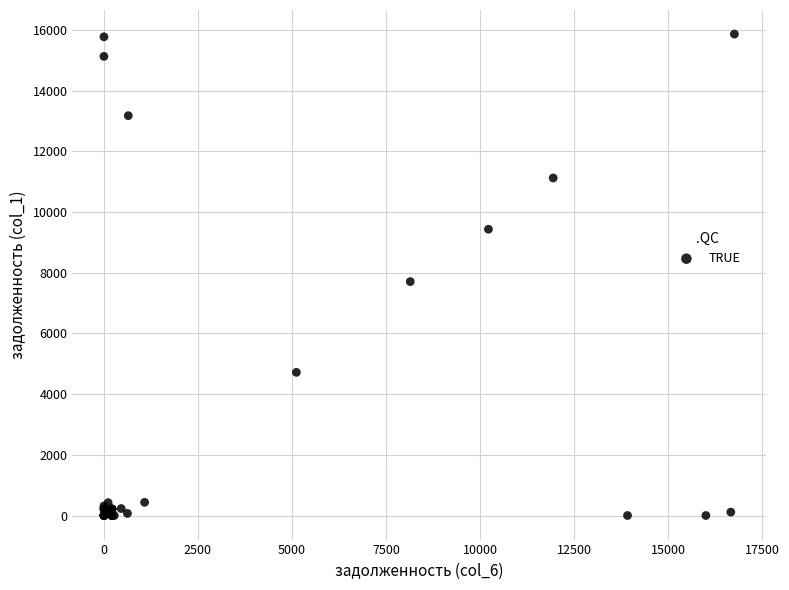

What Y value in the scatter plot is closest to 7933?

7708.8